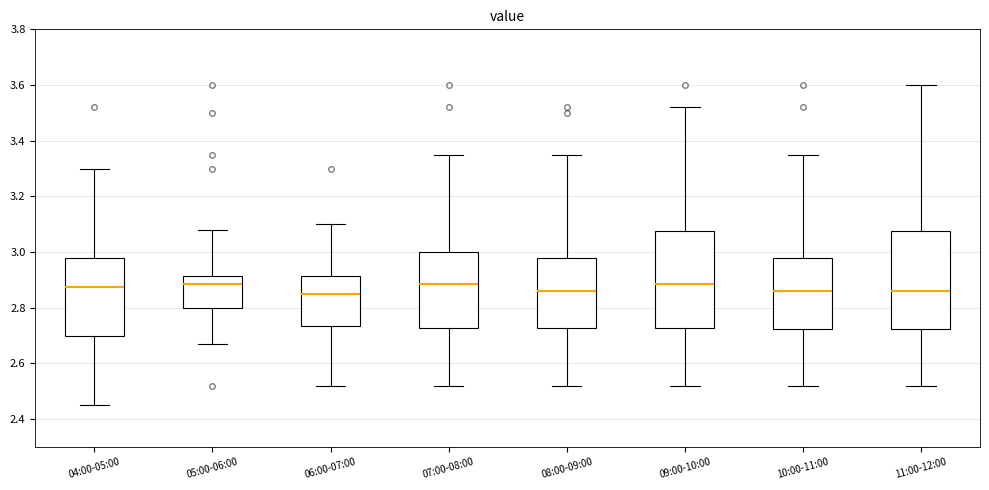

Where does the median line of the box for 07:00-08:00 sit on the y-axis? The values are not printed on the chart, so give them approximately, as read against the axis.

2.88